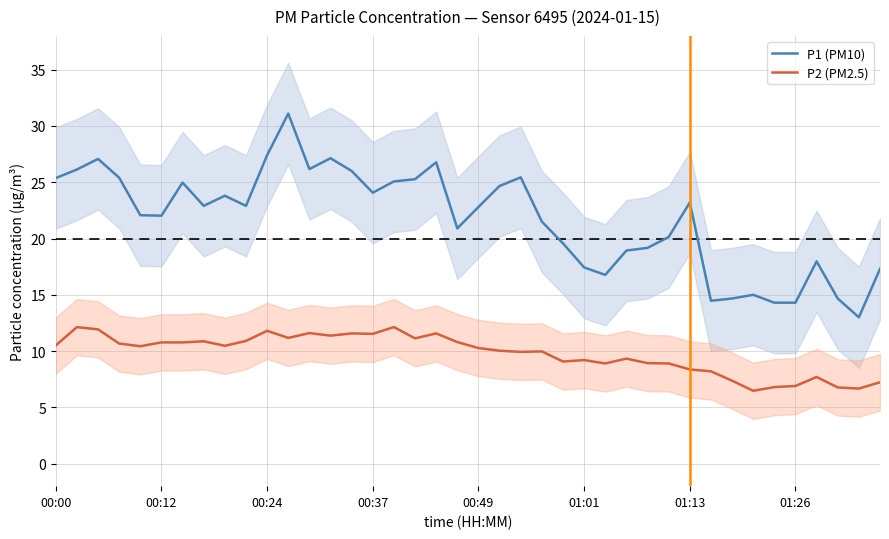

Read the P1 (PM10) value at 19.

20.9